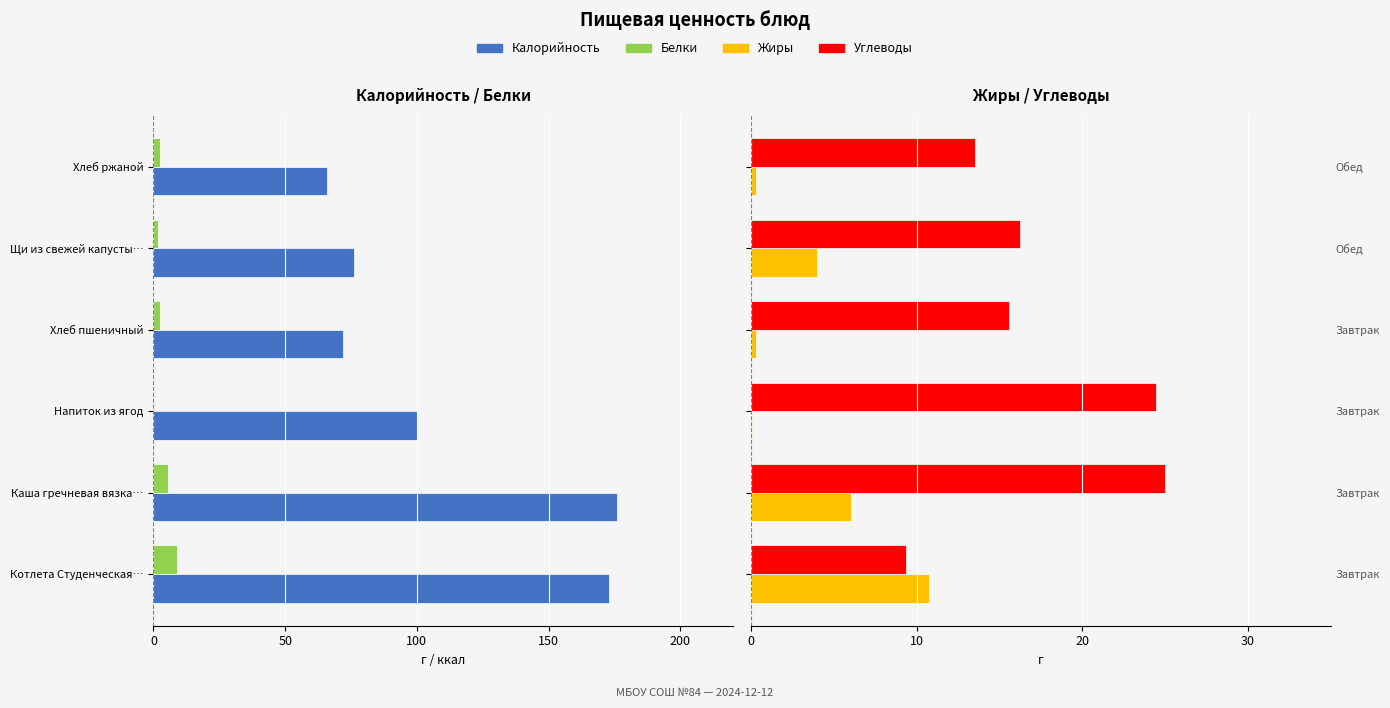

What is the label of the 4th bar from the right?

Напиток из ягод